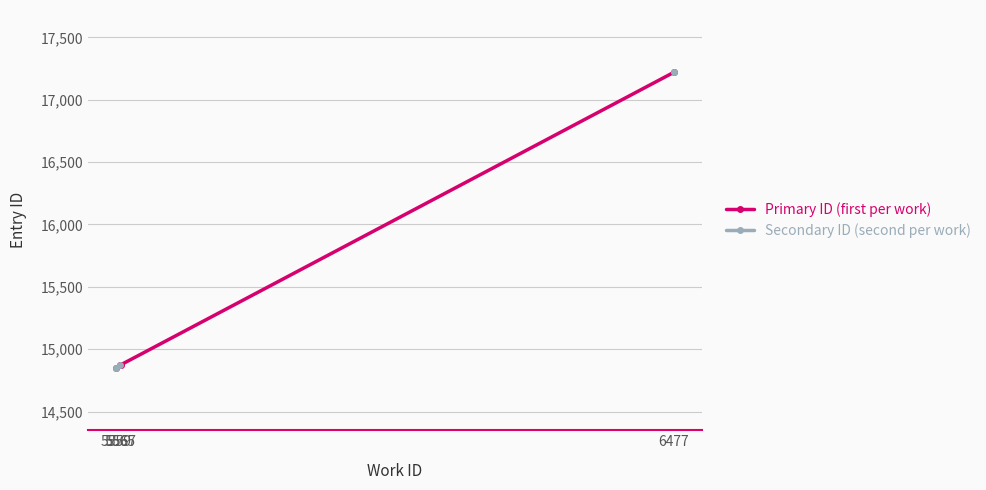

Is this an area chart (filled region under the line)?

No